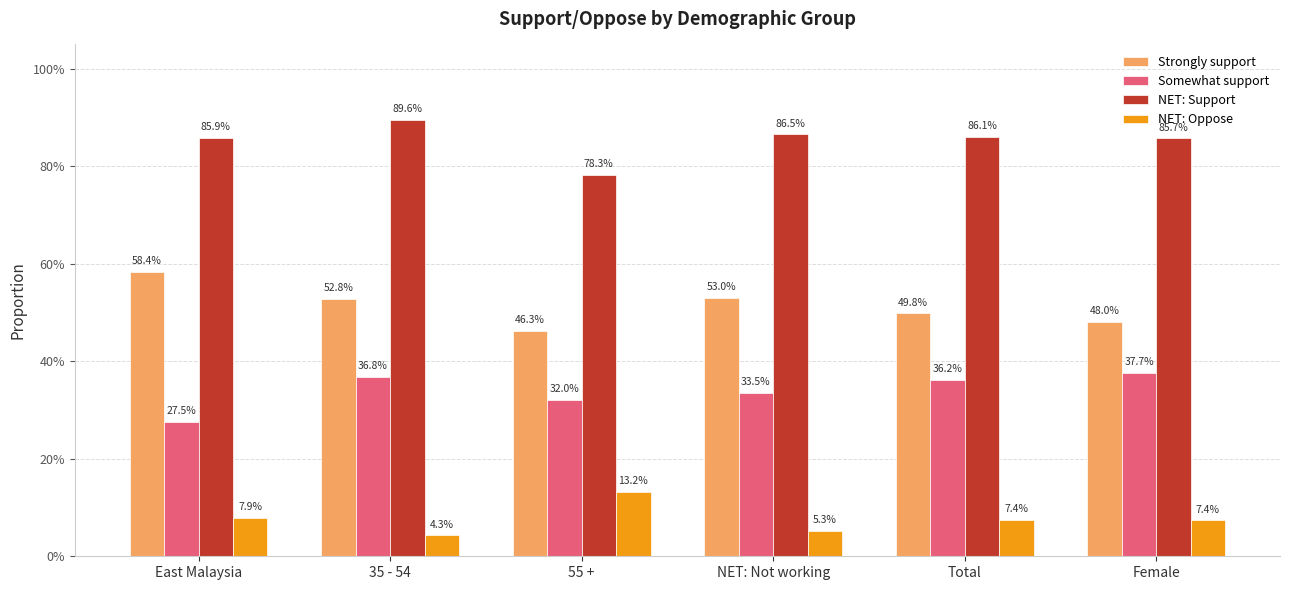

What position from the left is East Malaysia?

1